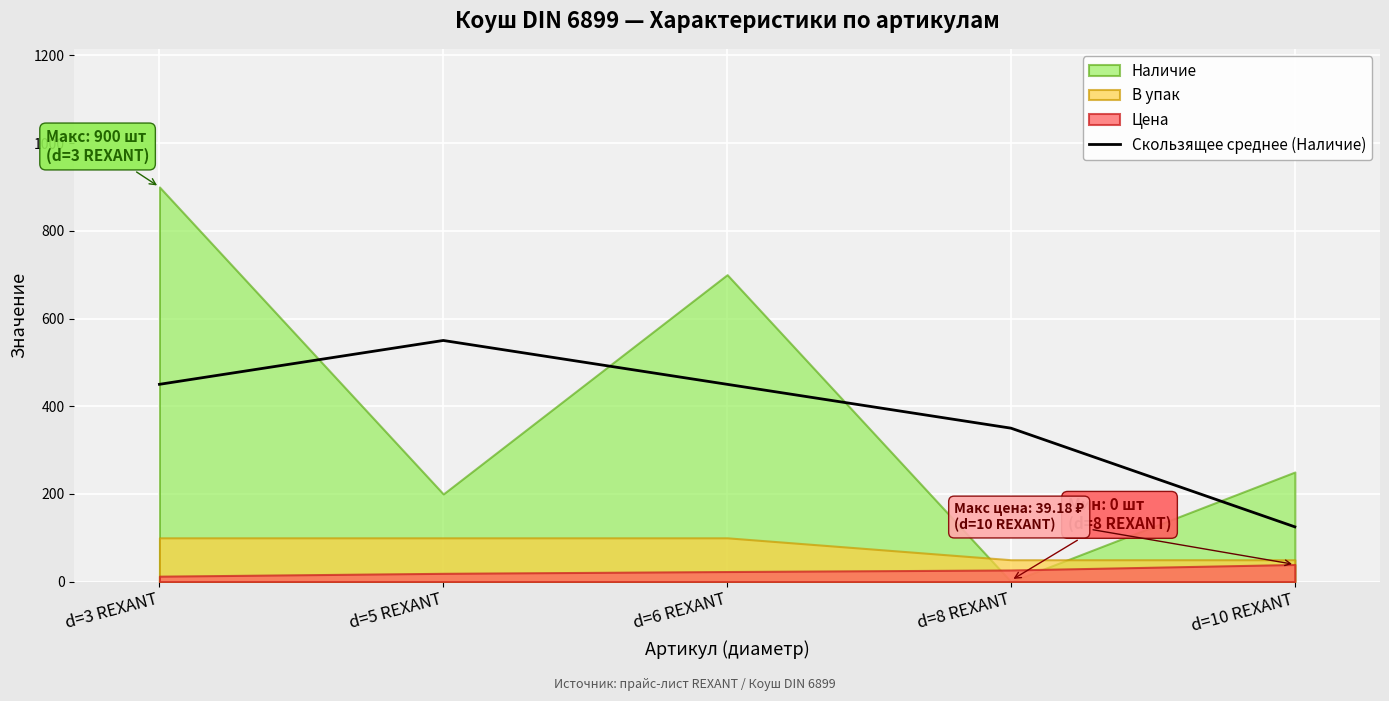

How many interior local peaks (higher than both neighbors) does the data have?

1